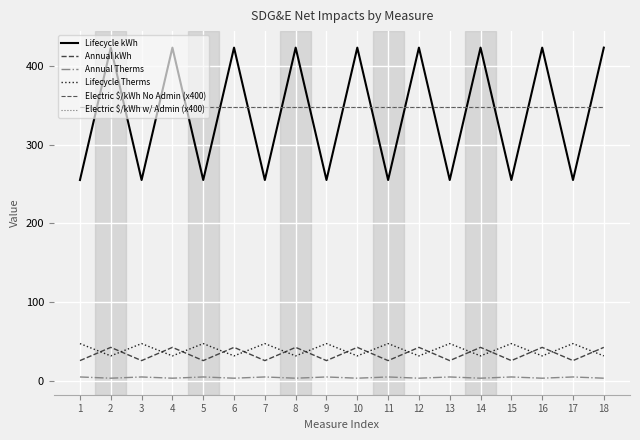

Does the chart have visible grid lines?

Yes